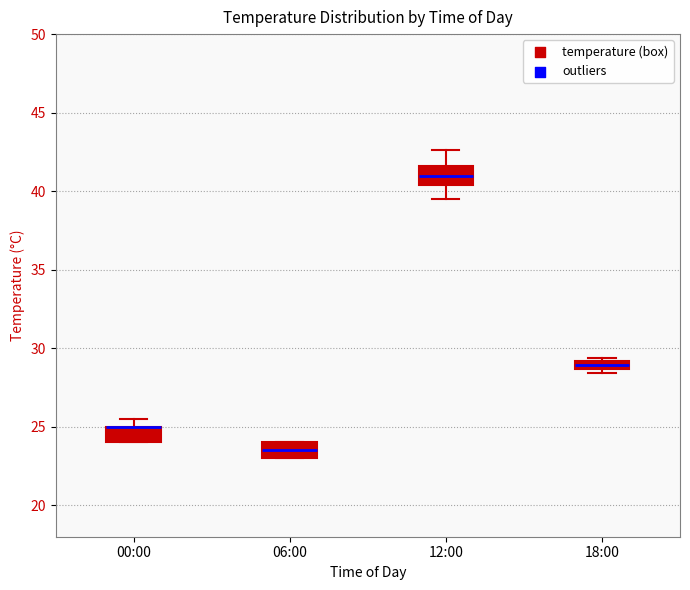

Where does the upper whisker of the box for 12:00 end on the y-axis? The values are not printed on the chart, so give them approximately, as read against the axis.

42.5